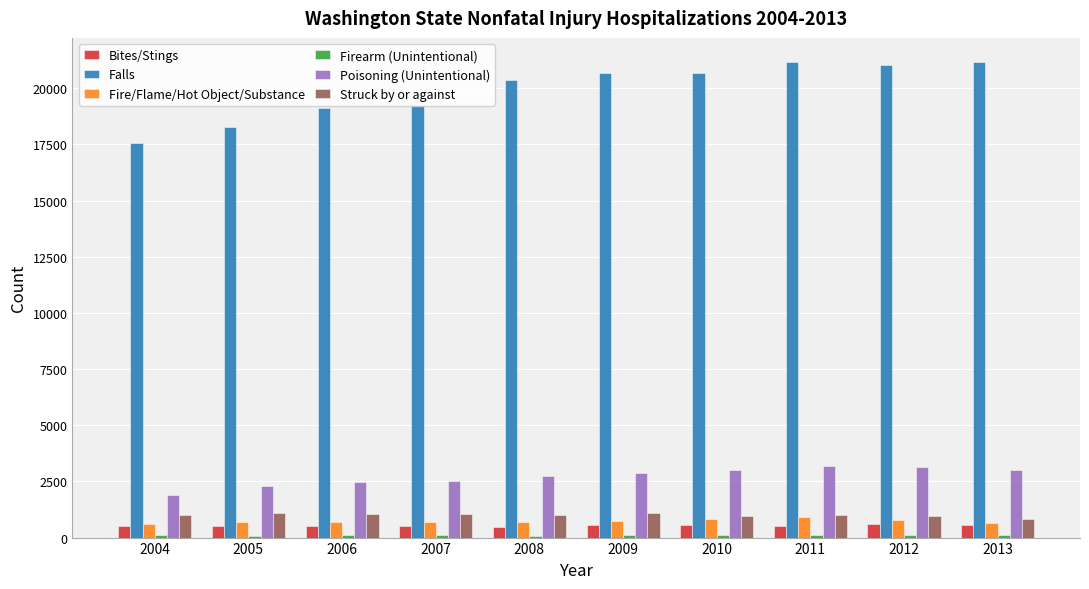

The value of Struck by or against at 2013 is 839. True or false?

True